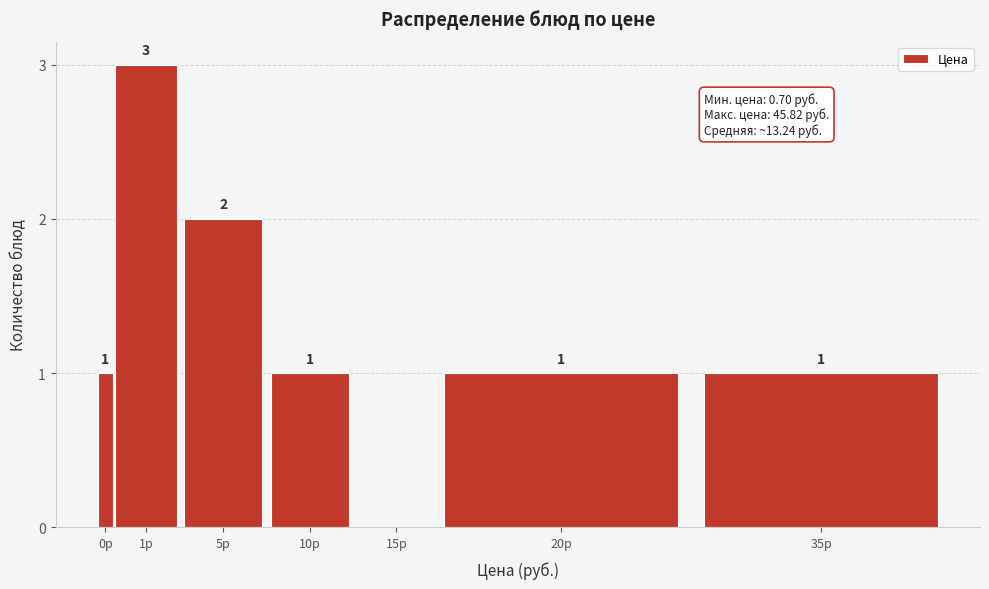

Reading left to right, extract all data points from this chart.

0р=1	1р=3	5р=2	10р=1	15р=0	20р=1	35р=1